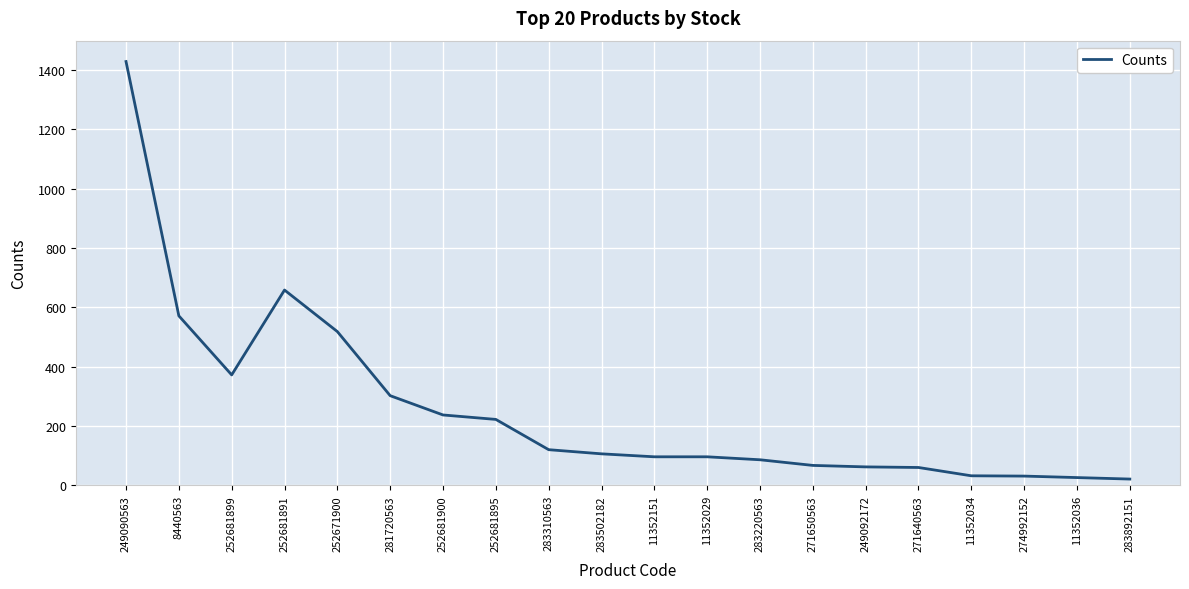

Is it true that the value at 11352036 is 26?

True